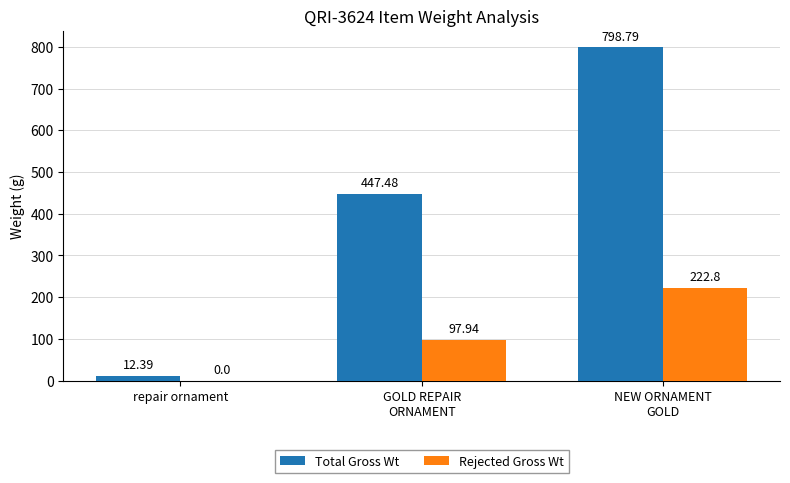

Reading left to right, what are all the values shown in this chart?

Total Gross Wt: repair ornament=12.4	GOLD REPAIR
ORNAMENT=447.5	NEW ORNAMENT
GOLD=798.8
Rejected Gross Wt: repair ornament=0.0	GOLD REPAIR
ORNAMENT=97.9	NEW ORNAMENT
GOLD=222.8